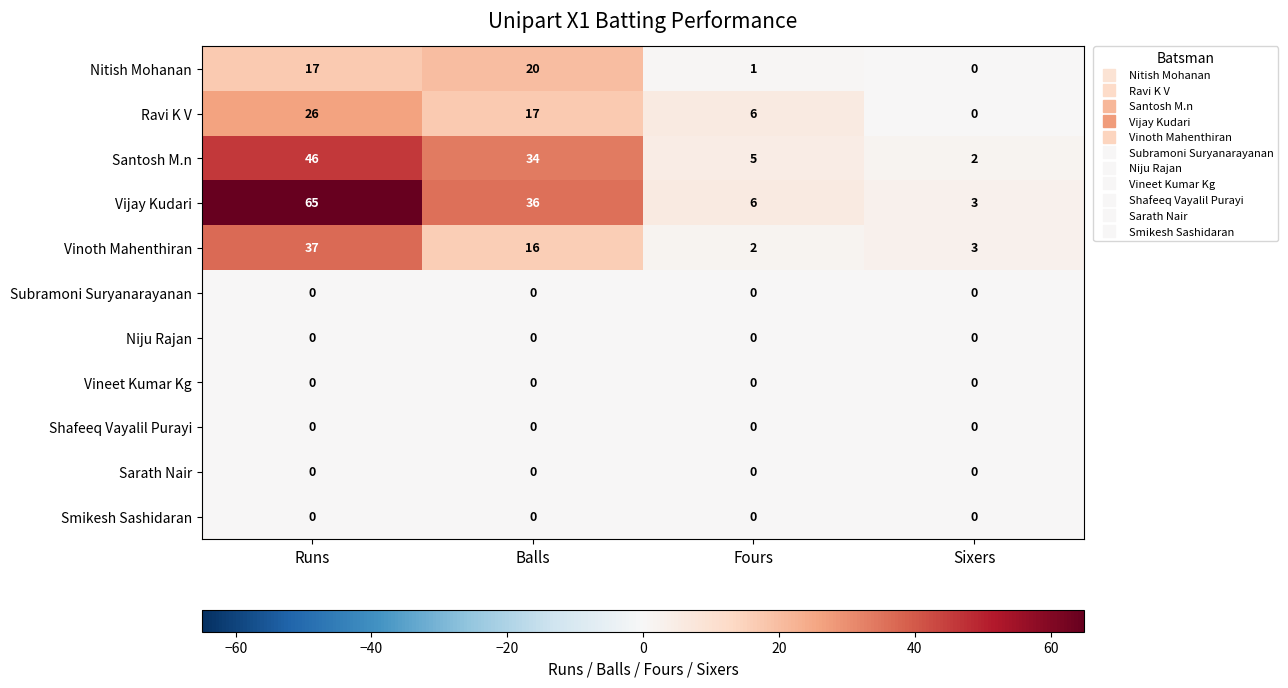

Which series has the largest total across all categories?

Vijay Kudari